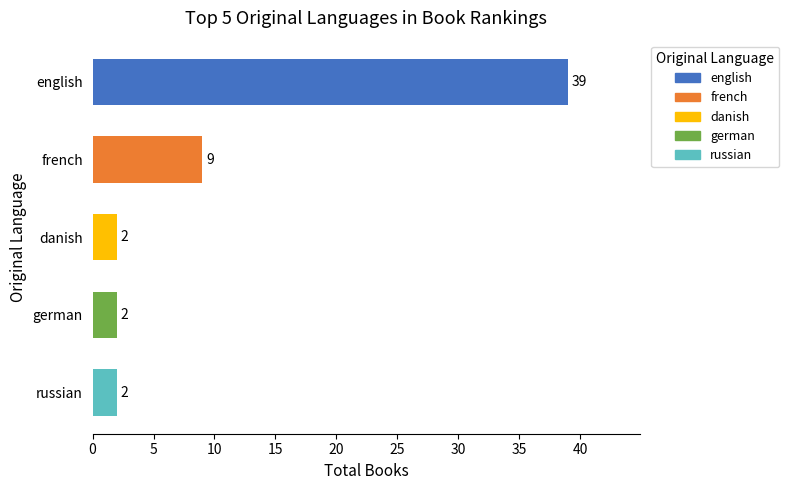

What is the maximum value shown in the chart?

39